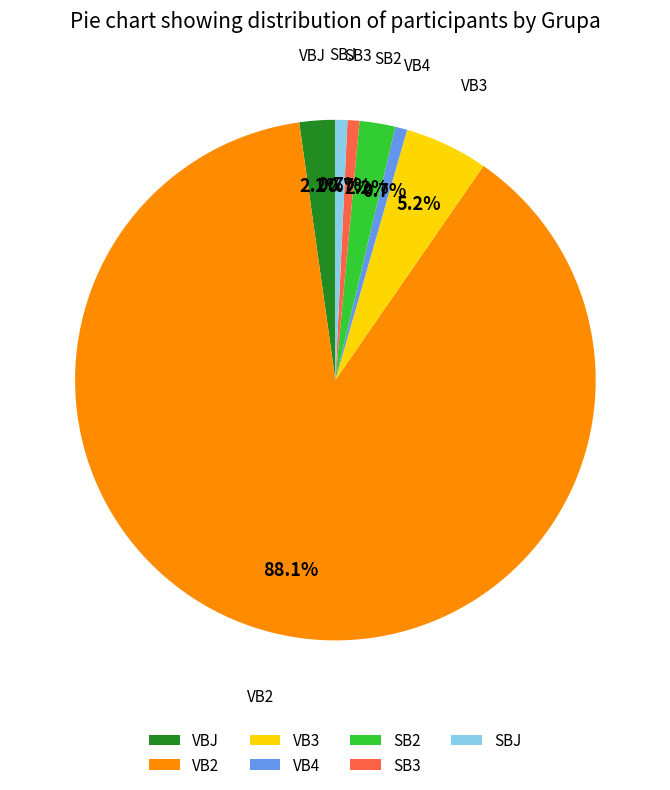

To the nearest percent, what is the combined percentage of VBJ and SBJ?

3%